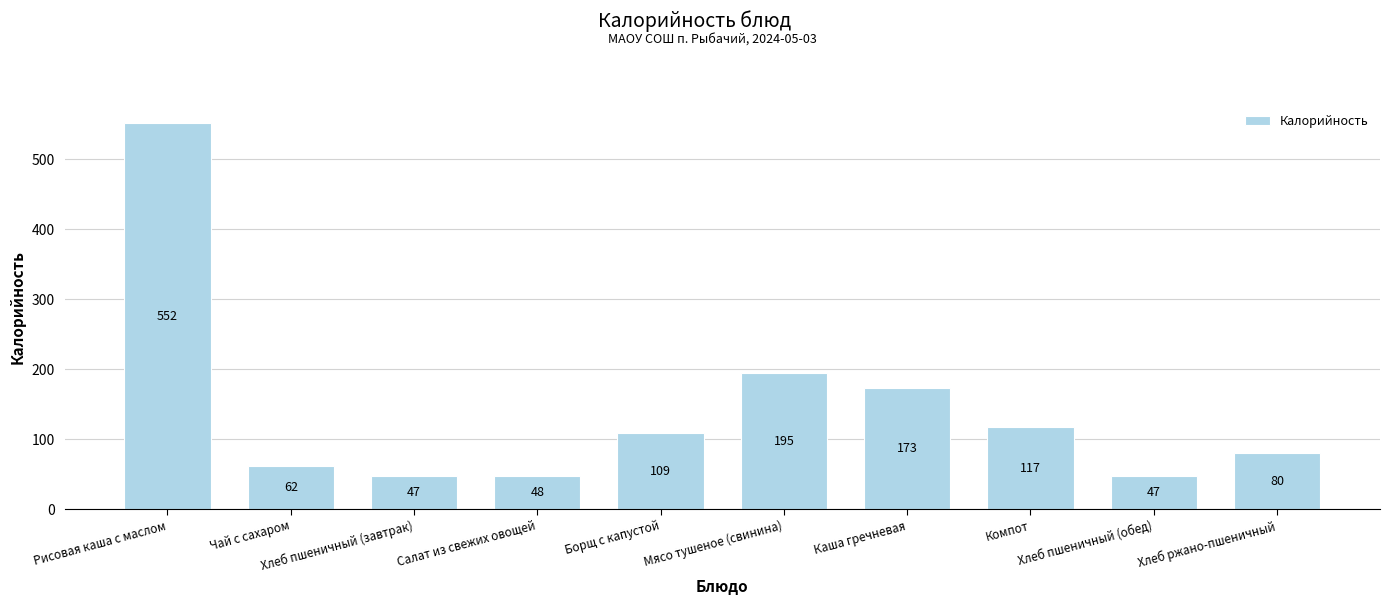

What is the label of the 2nd bar from the right?

Хлеб пшеничный (обед)